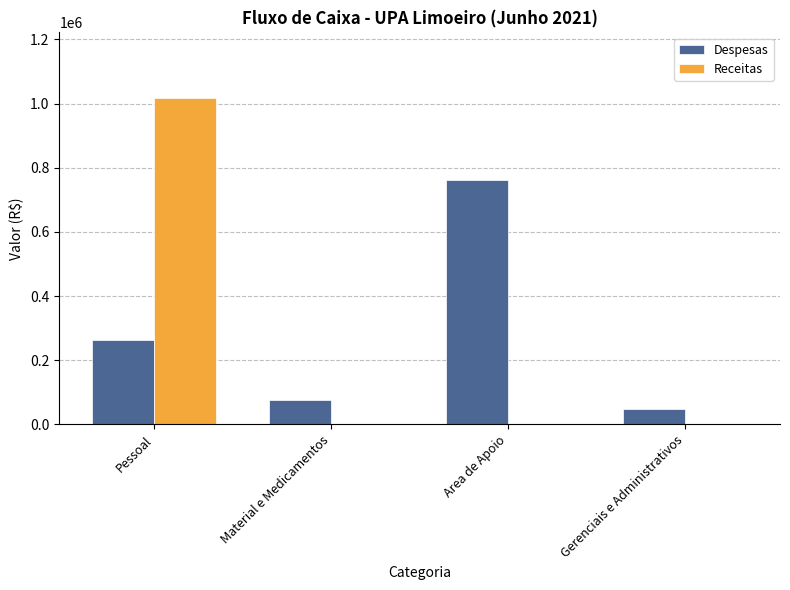

Does the chart contain stacked bars?

No